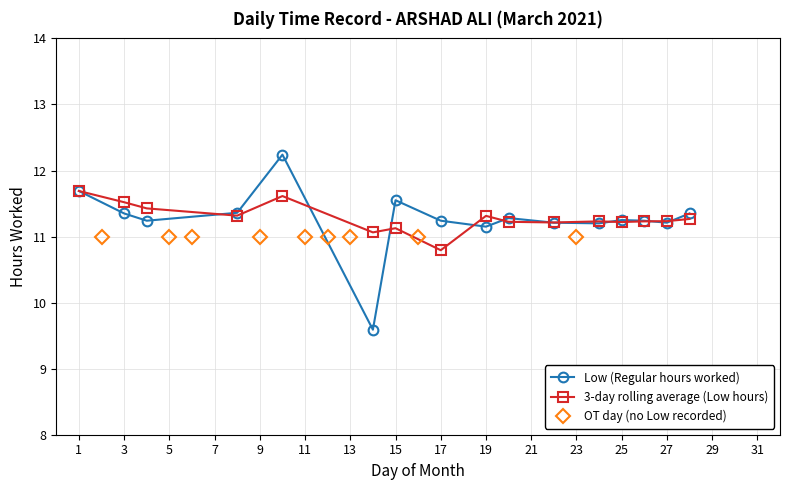

True or false: Low (Regular hours worked) has more than 0 interior local peaks.

True